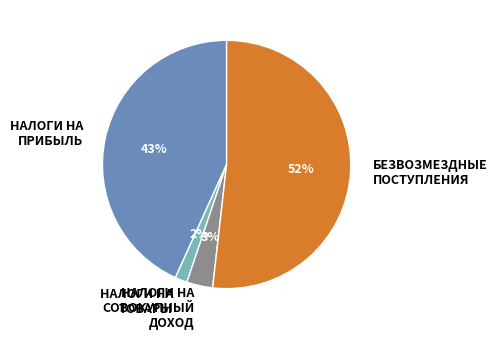

What is the smallest slice in the pie chart?

НАЛОГИ НА ТОВАРЫ